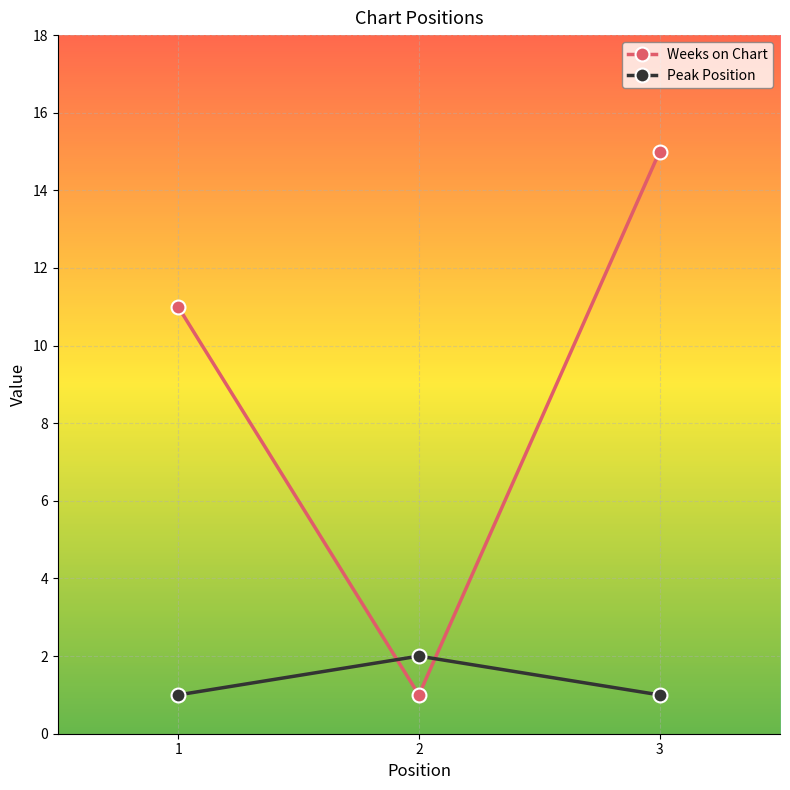

What is the value of the Peak Position point at the 2nd from the left?

2